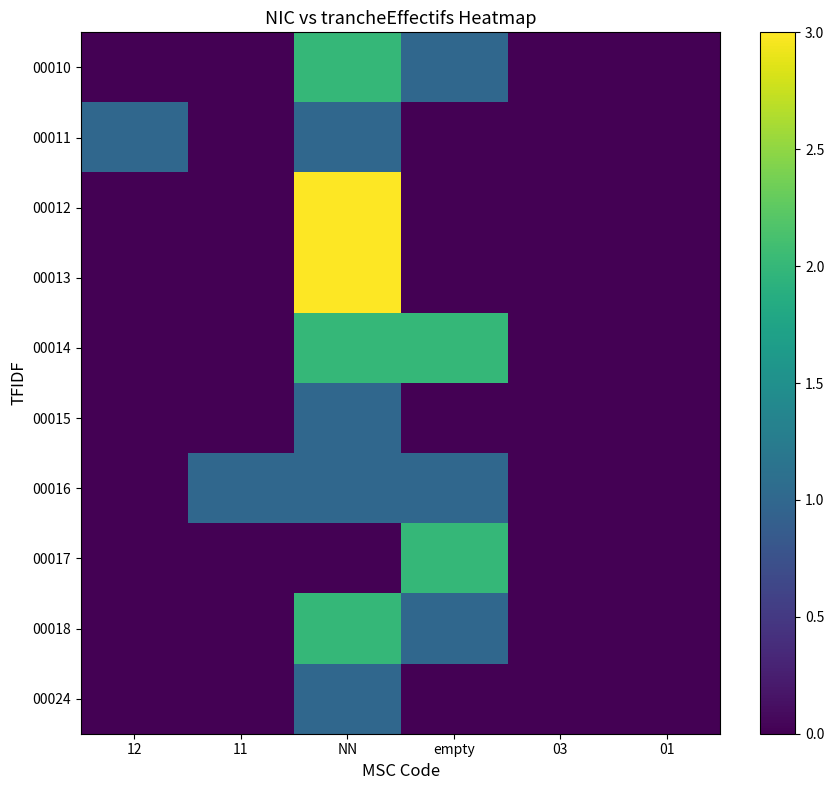

Which series has the largest total across all categories?

00014